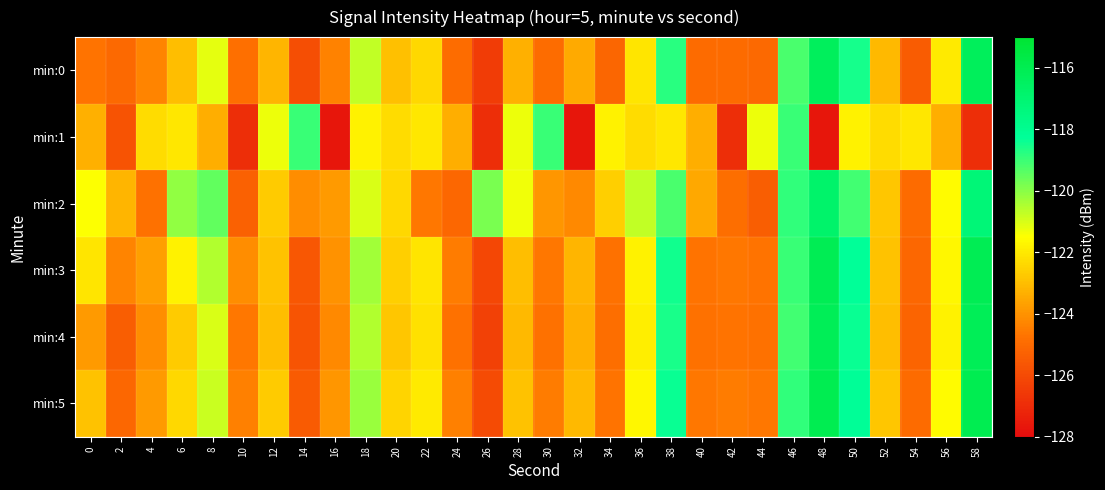

List the series in order of their peak value, highest first.

min:5, min:3, min:4, min:0, min:2, min:1